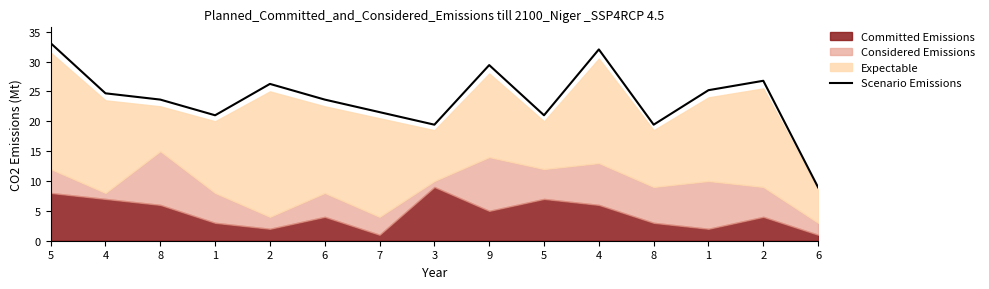

What is the sum of the values at 1 and 2?

51.5